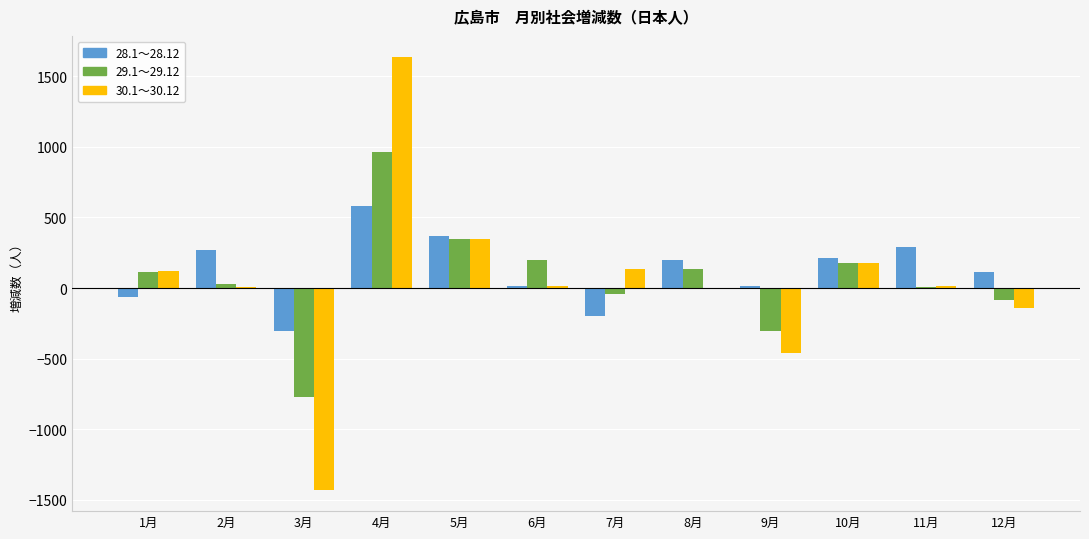

Which category has the highest value in the 30.1～30.12 series?

4月